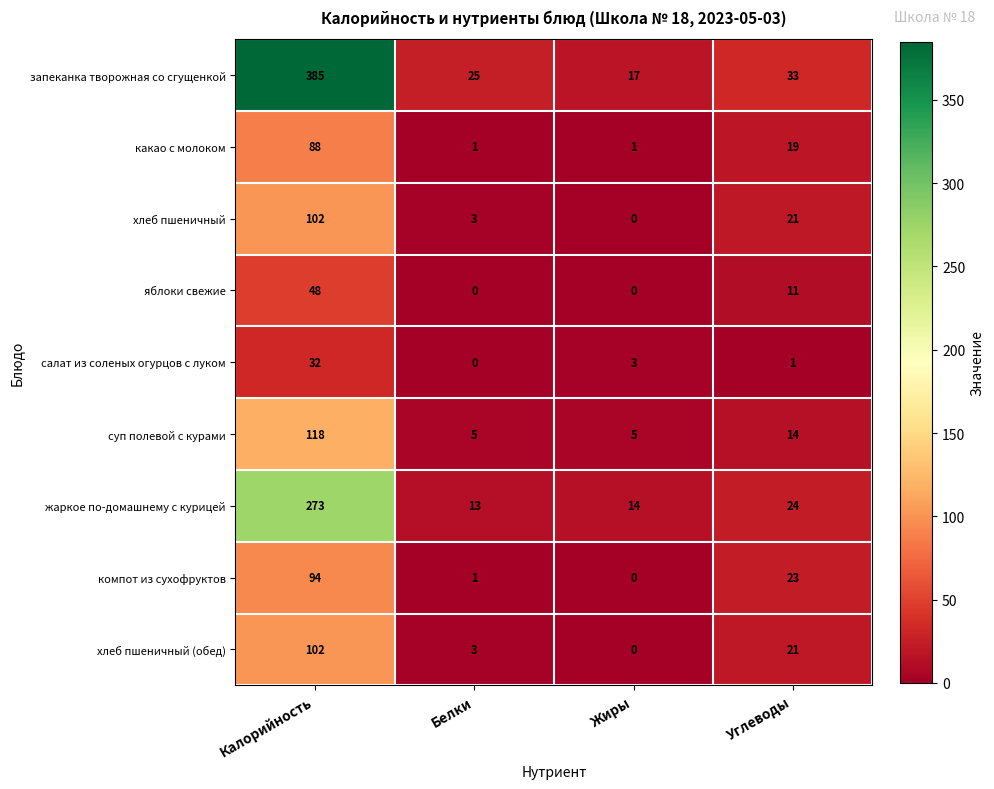

Between Калорийность and Жиры, which series saw the biggest shift?

запеканка творожная со сгущенкой